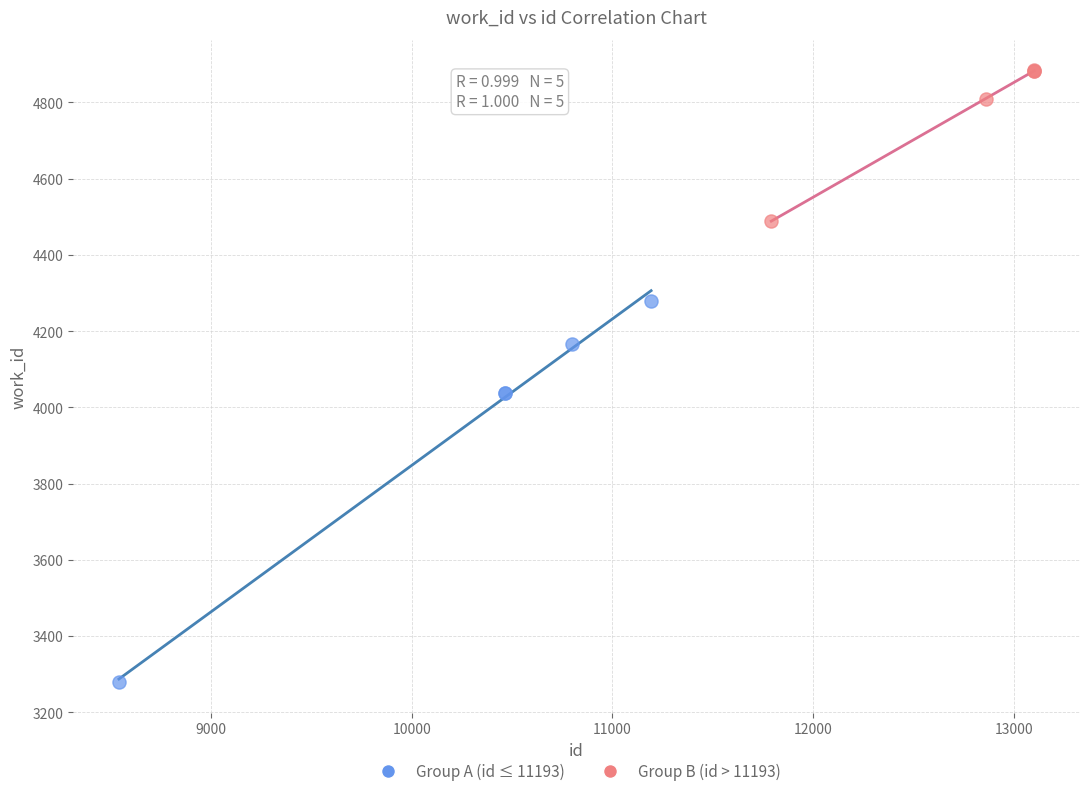

Which series has the largest Y range (max minus min)?

Group A (id ≤ 11193)